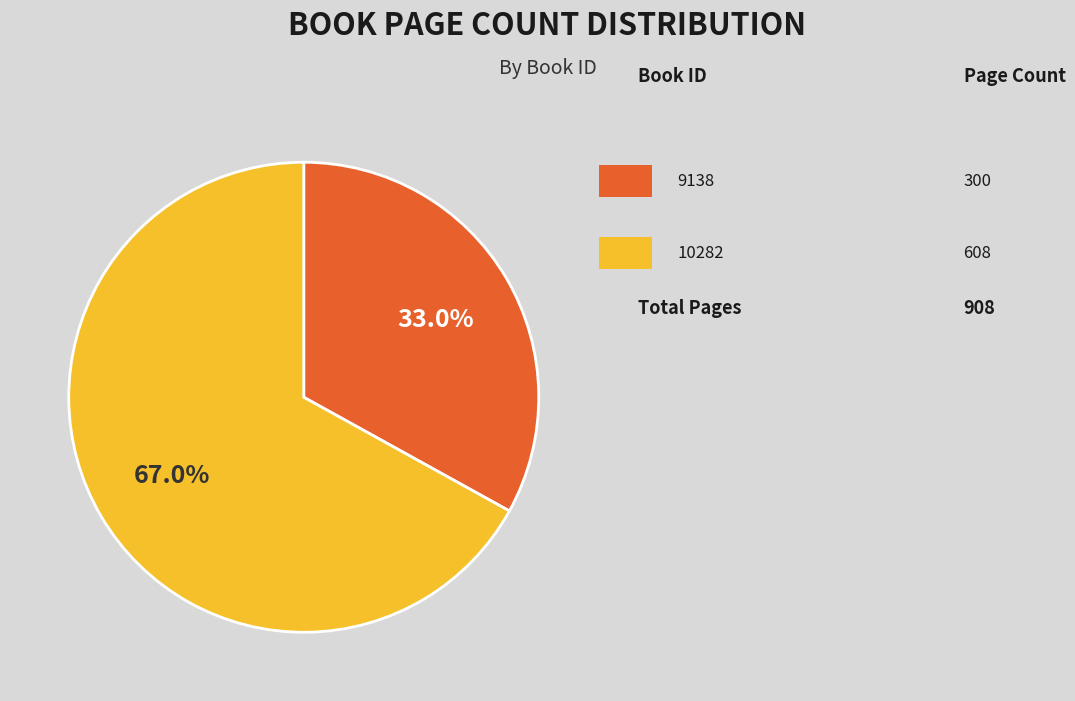

Is there any slice that represents more than half of the pie?

Yes